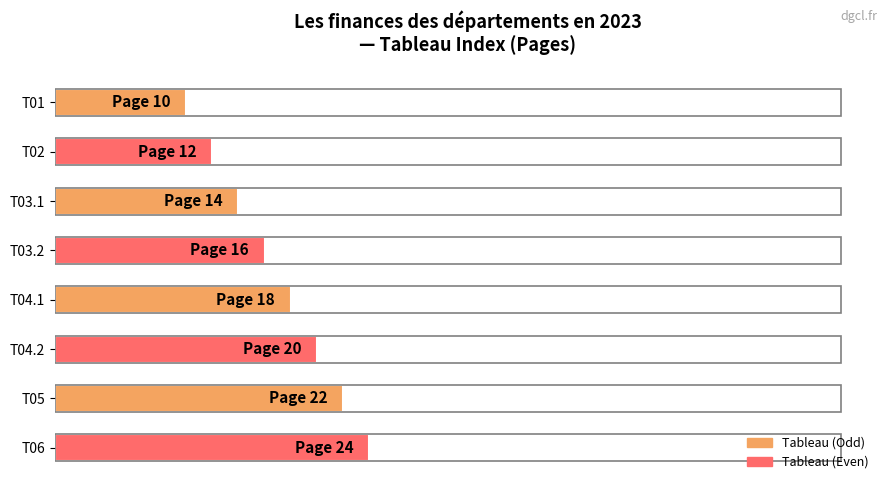

Where is the data nearest to the value 28?

T03.2